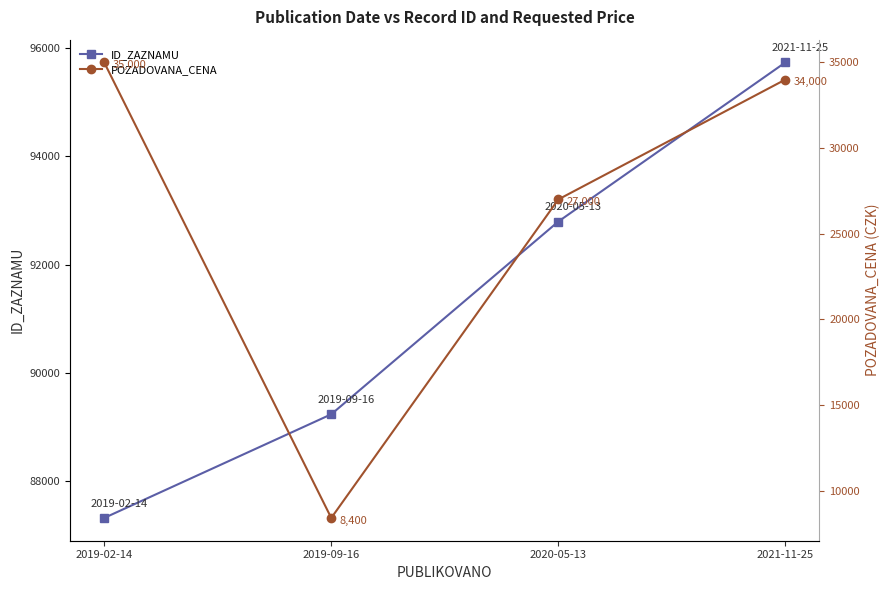

True or false: ID_ZAZNAMU and POZADOVANA_CENA cross at least once.

False